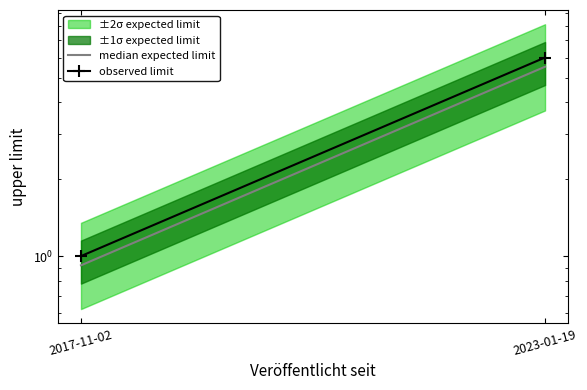

Reading left to right, list all the values displayed in this chart.

median expected limit: 2017-11-02=0.9	2023-01-19=5.5
observed limit: 2017-11-02=1.0	2023-01-19=6.0